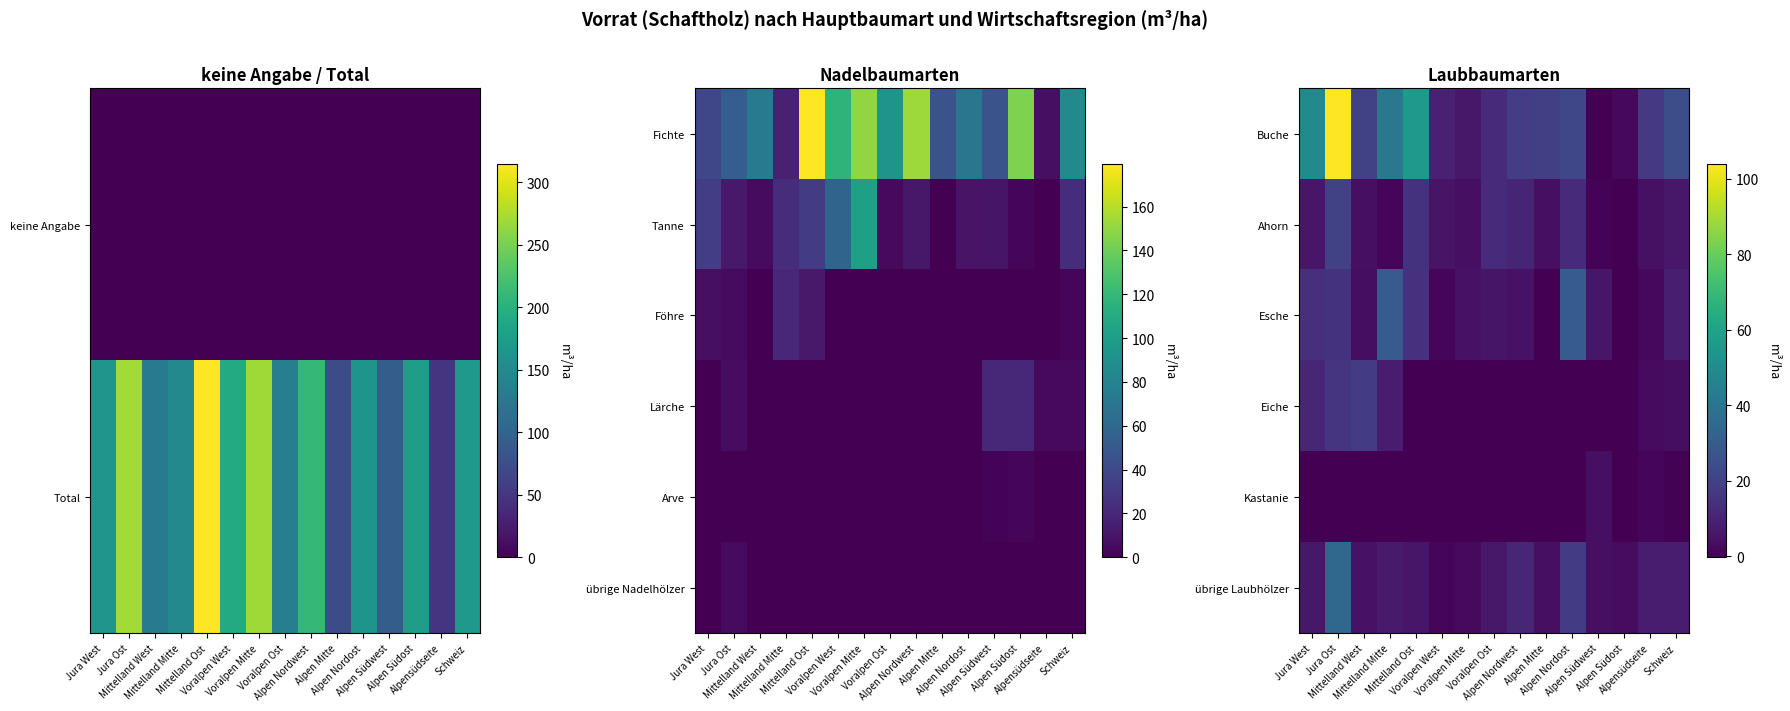

How many data points in Buche are less than 19?

7